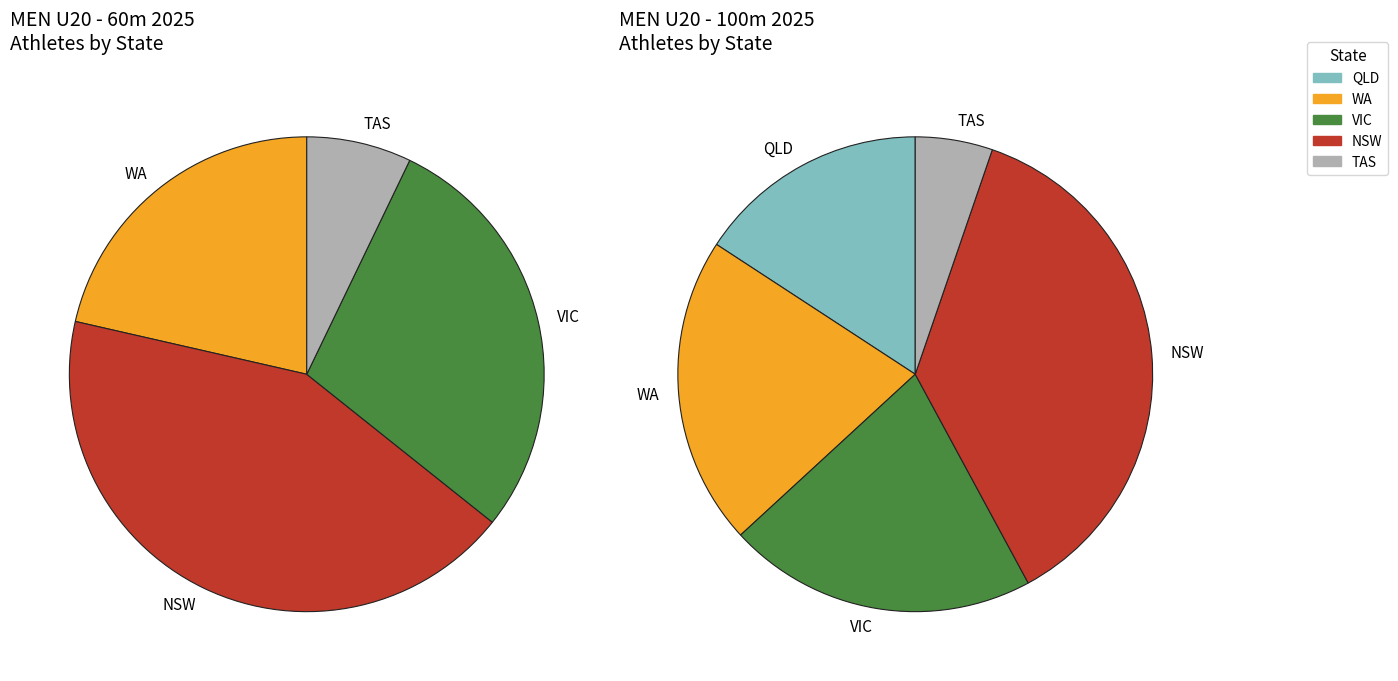

Is there a majority slice in this chart?

No